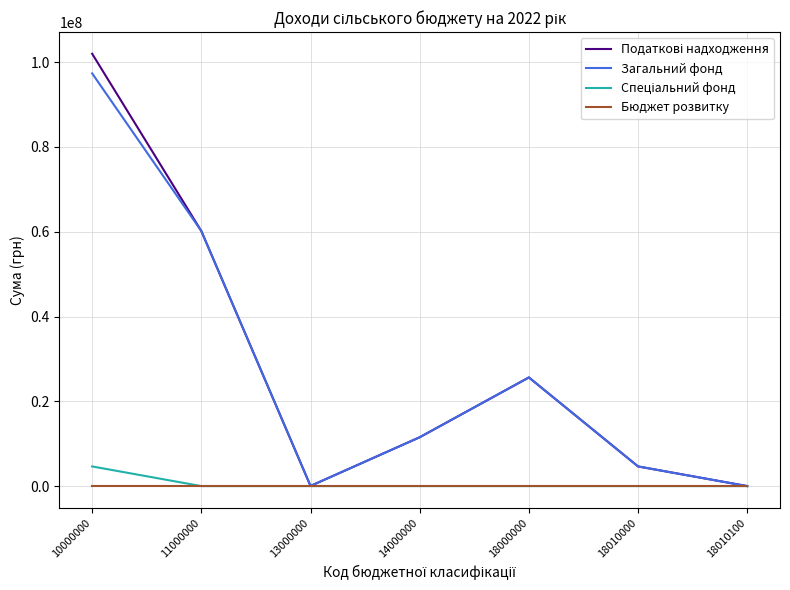

At which category is the sum across all series the highest?

10000000